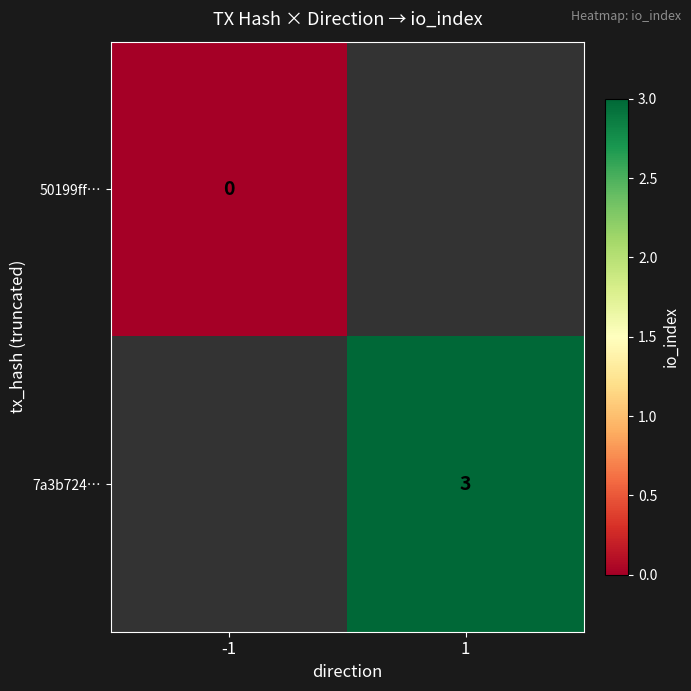

At how many categories does at least one series exceed 0?

1